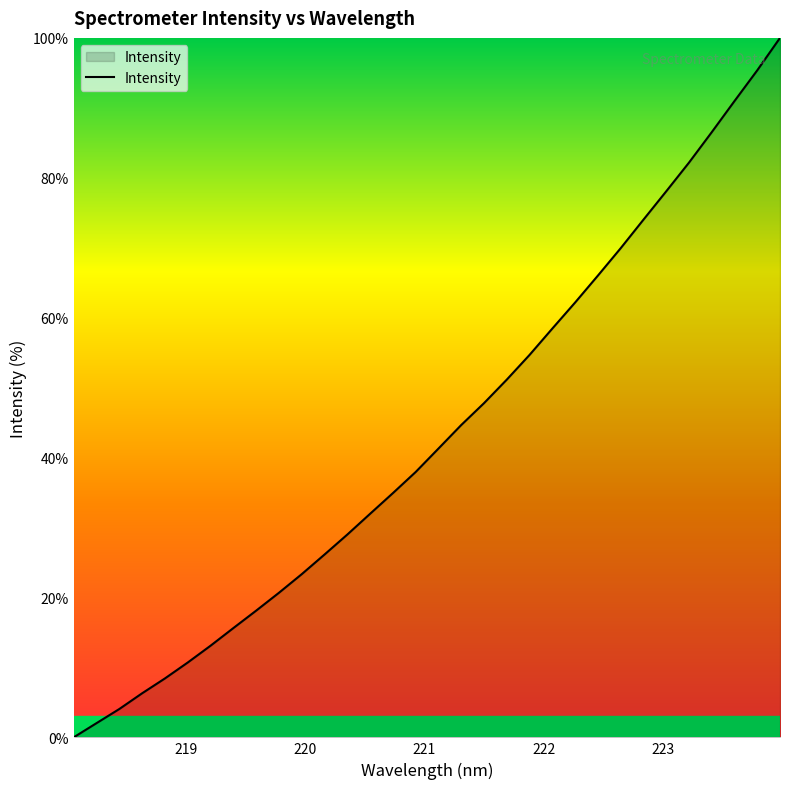

What is the difference between the maximum and minimum values?

100.0